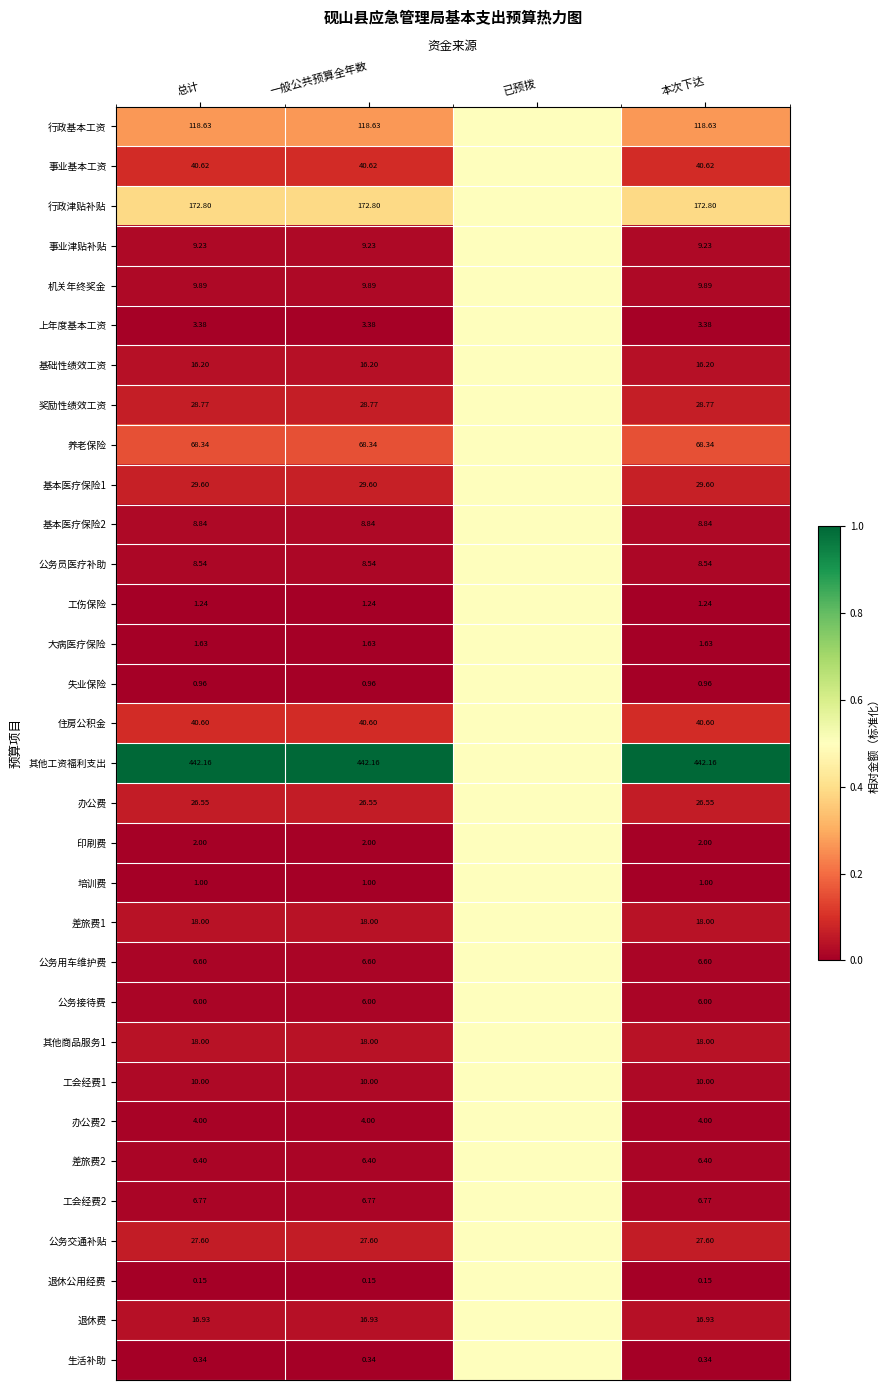

Which has a higher value, 本次下达 or 一般公共预算全年数?

本次下达